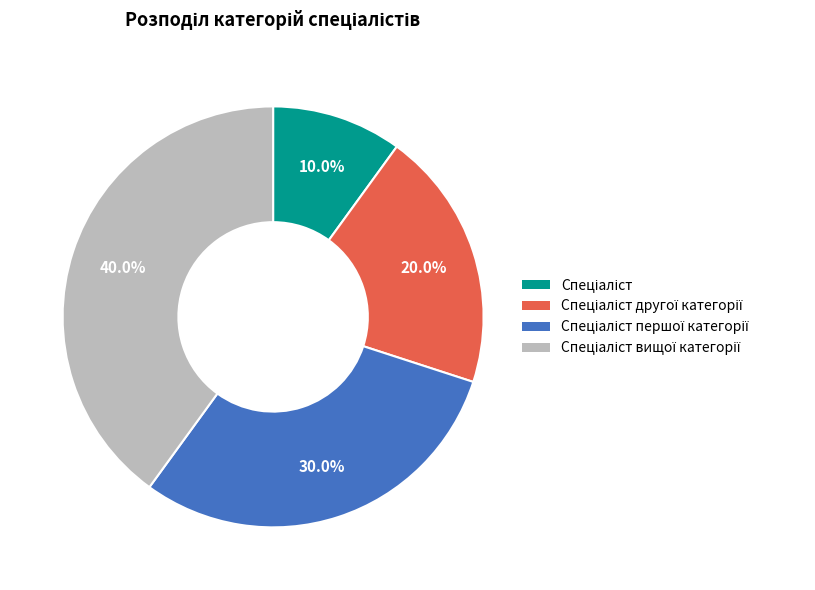

To the nearest percent, what is the difference between the largest and smallest slice percentages?

30%